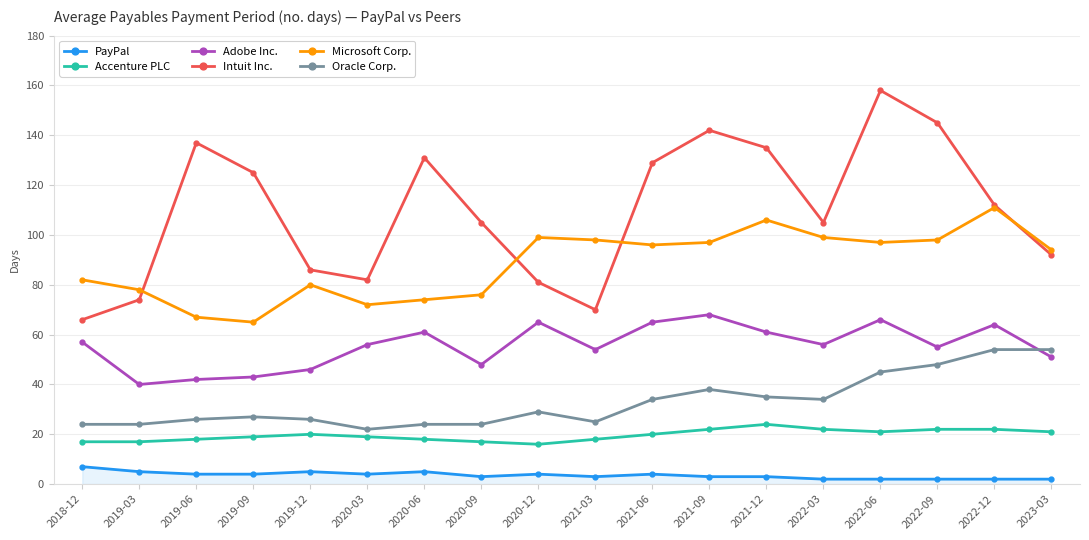

At how many categories does at least one series exceed 19?

18